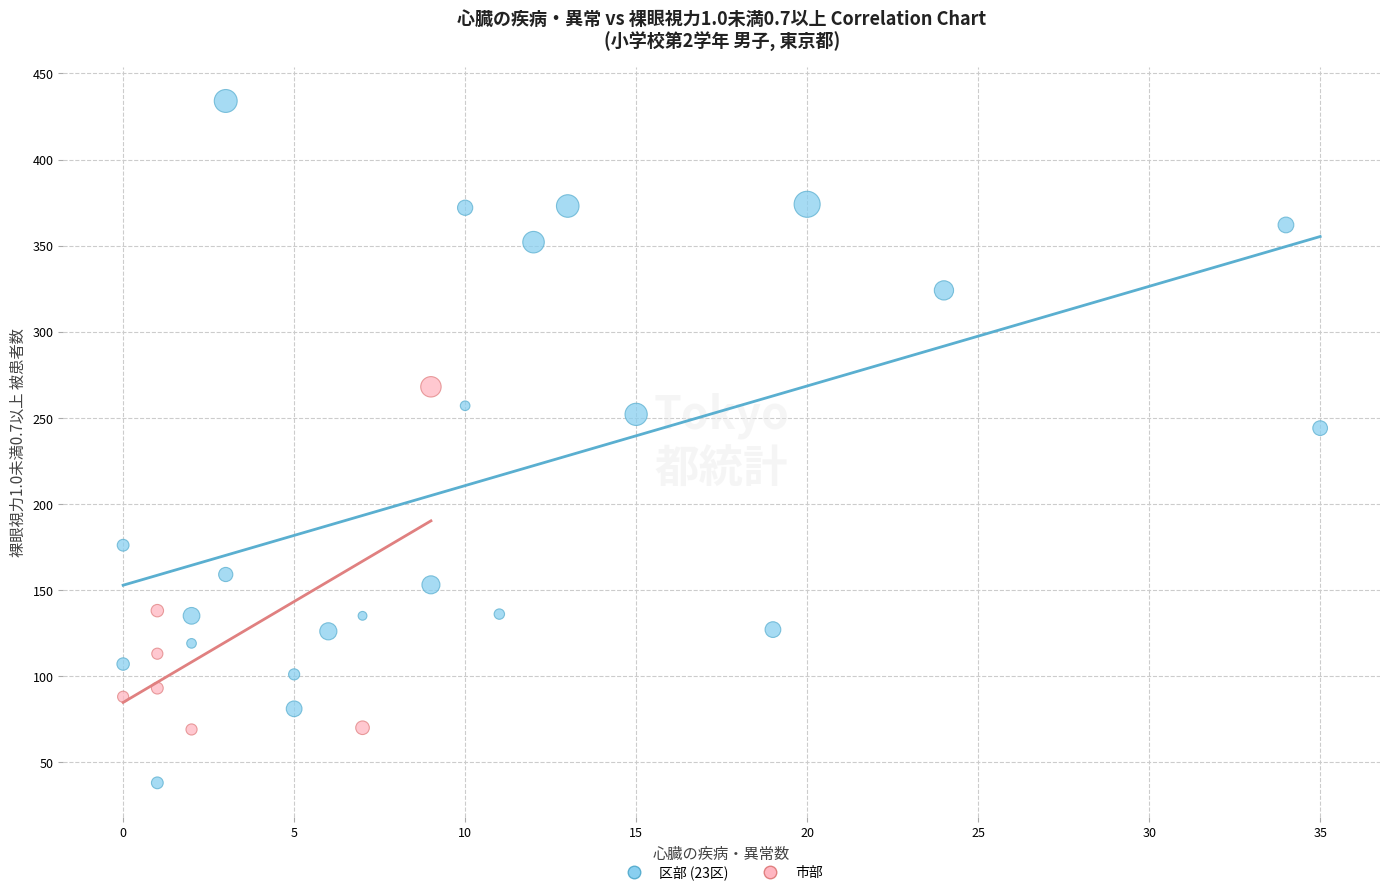

Which series contains the highest Y value?

区部 (23区)